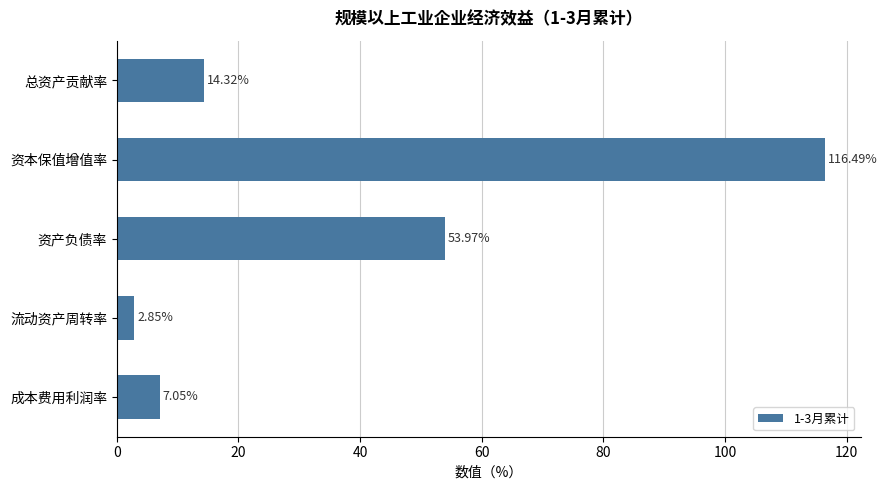

Which label corresponds to the smallest value in the chart?

流动资产周转率